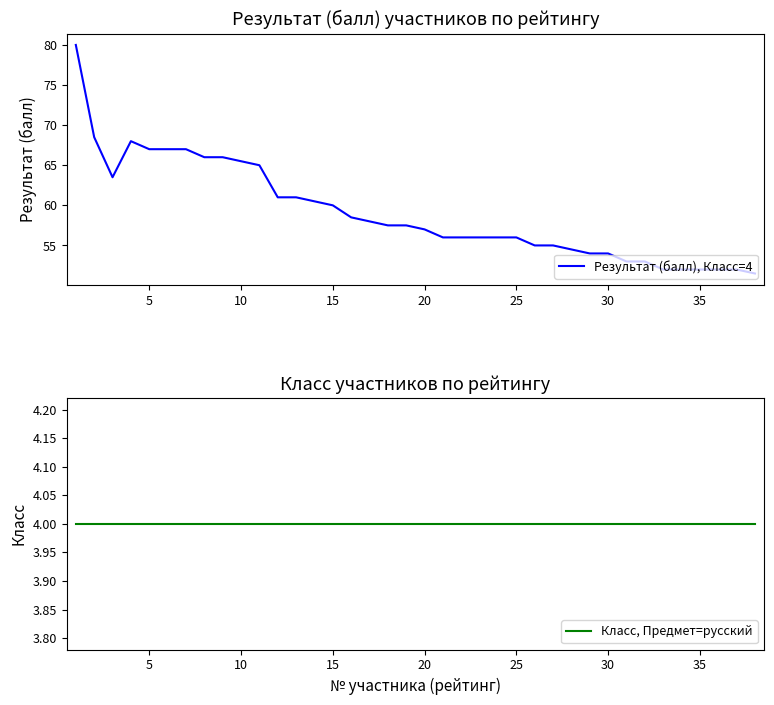

Which series has the widest spread of values?

Результат (балл), Класс=4